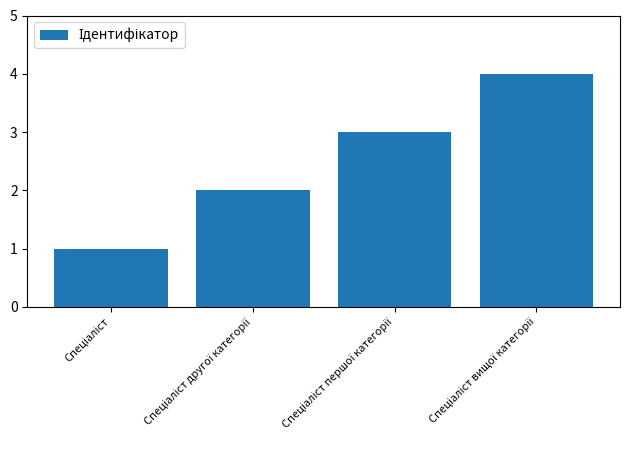

What is the sum of all values?

10